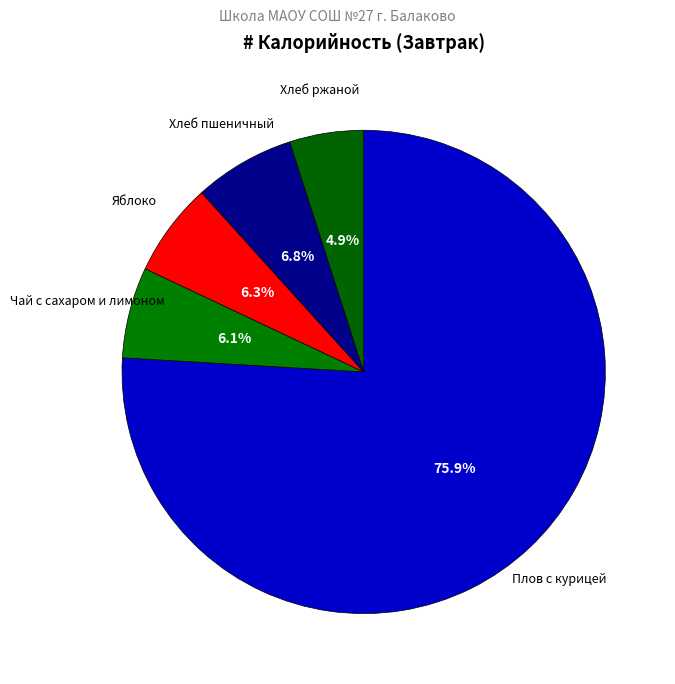

Rank the categories by value from highest to lowest.

Плов с курицей, Хлеб пшеничный, Яблоко, Чай с сахаром и лимоном, Хлеб ржаной